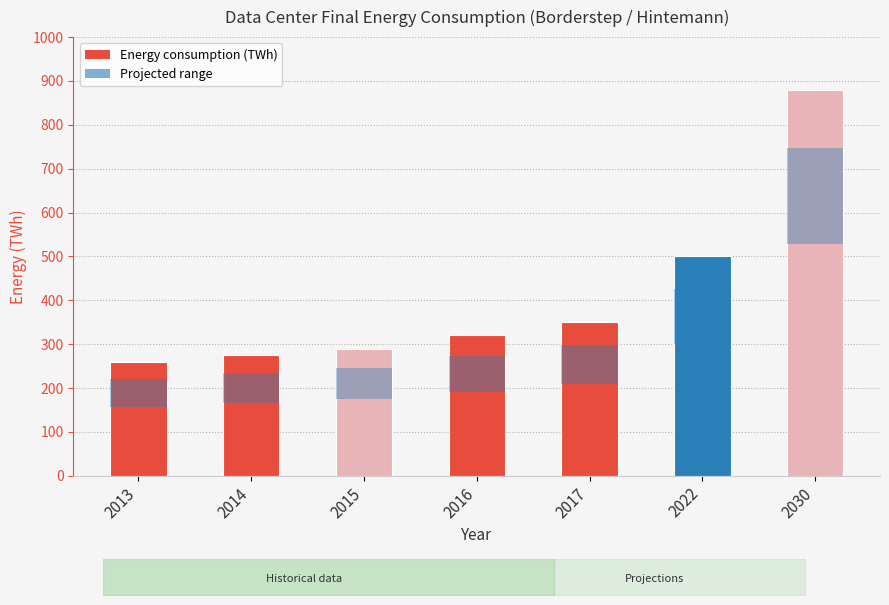

What is the sum of the values at 2014 and 2015?

565.0